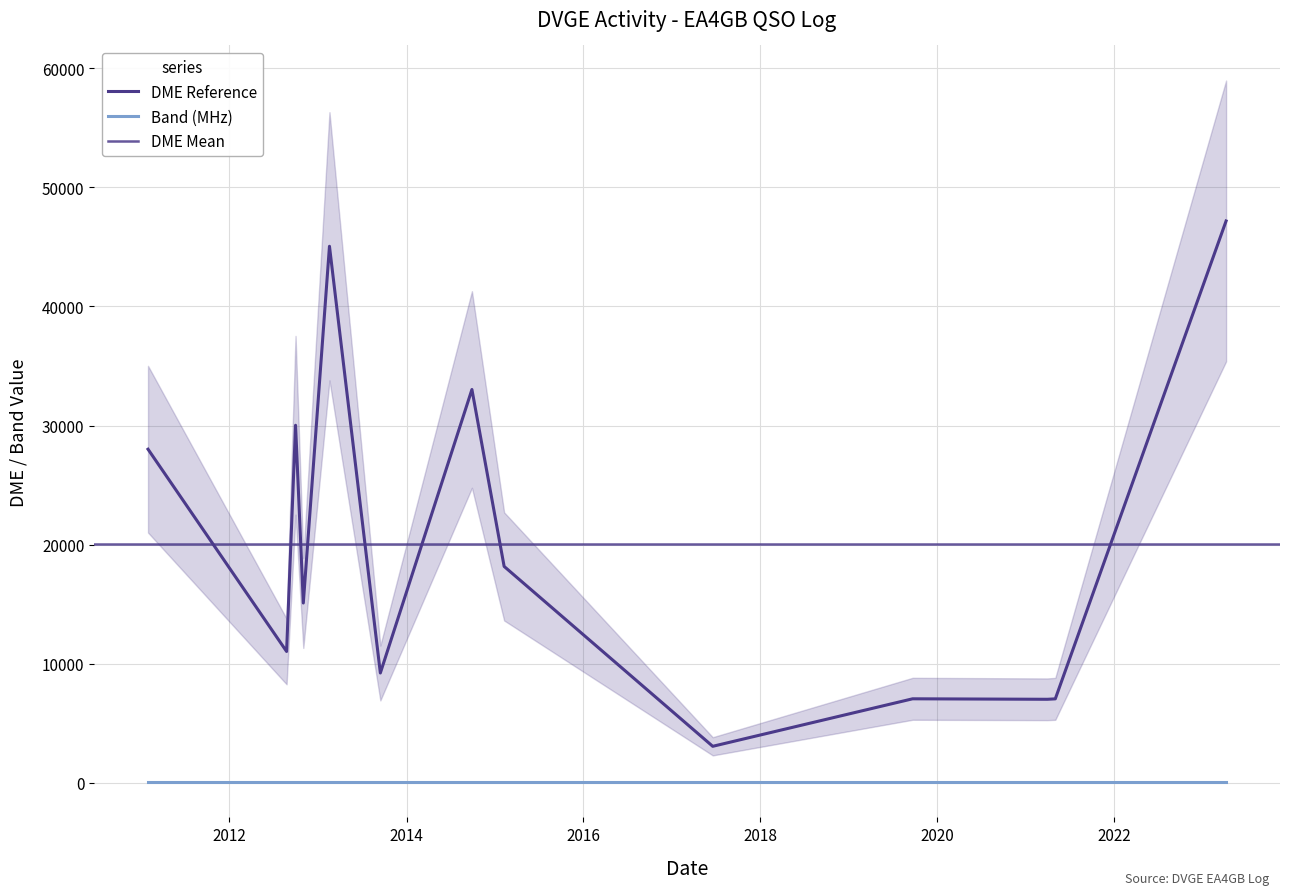

Reading right to left, list all the values displayed in this chart.

SSB-40: 15/09/2013=40	07/04/2023=40	17/02/2013=40	30/09/2012=40	30/01/2011=40	21/09/2019=40	02/05/2021=40	30/03/2021=40	18/06/2017=40	08/02/2015=40	28/09/2014=40	24/08/2012=40	01/11/2012=40
DME: 15/09/2013=9214	07/04/2023=47178	17/02/2013=45053	30/09/2012=30020	30/01/2011=28009	21/09/2019=7047	02/05/2021=7042	30/03/2021=7006	18/06/2017=3057	08/02/2015=18164	28/09/2014=33024	24/08/2012=11023	01/11/2012=15091